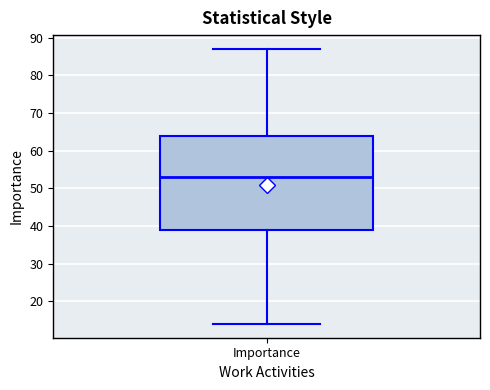

Where is the upper edge of the box for Importance on the y-axis? The values are not printed on the chart, so give them approximately, as read against the axis.

64